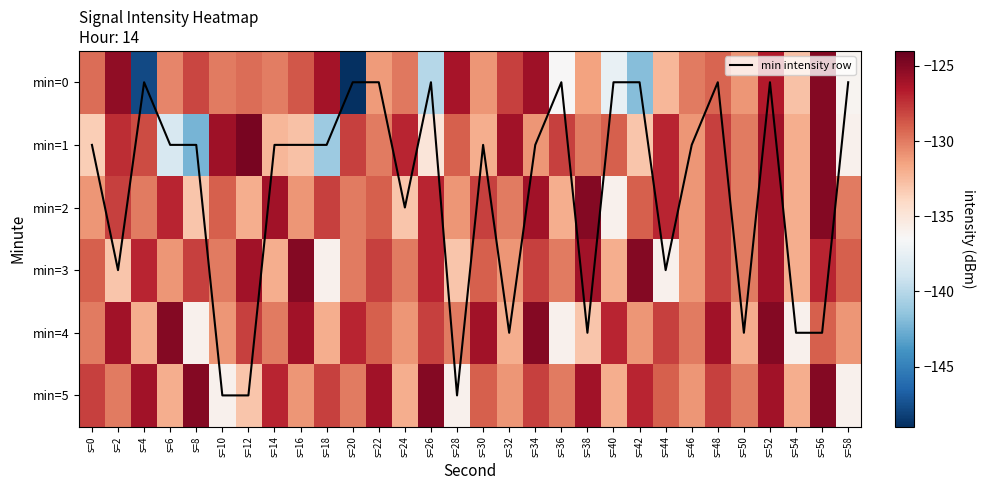

How many data points in min=0 are above -130?

13